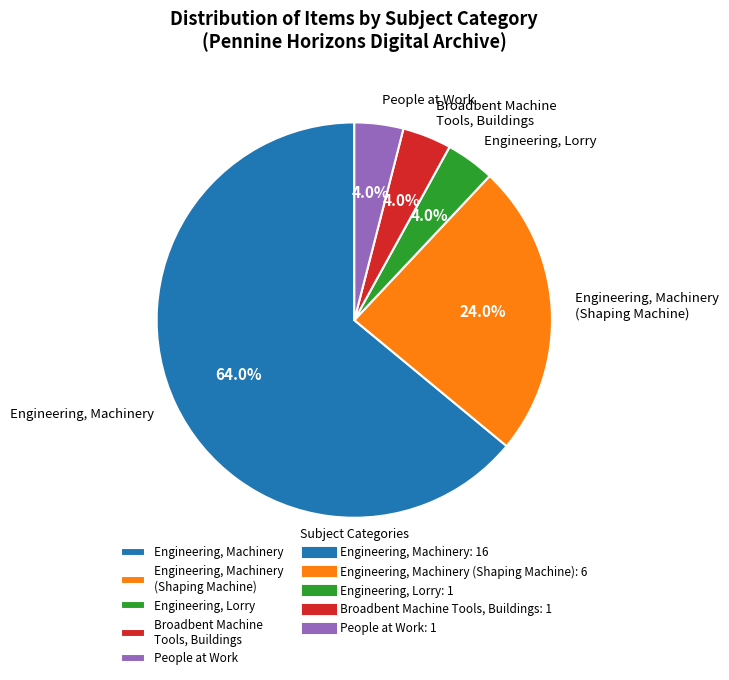

Combined, what portion of the pie is Engineering, Lorry and Engineering, Machinery?

68.0%